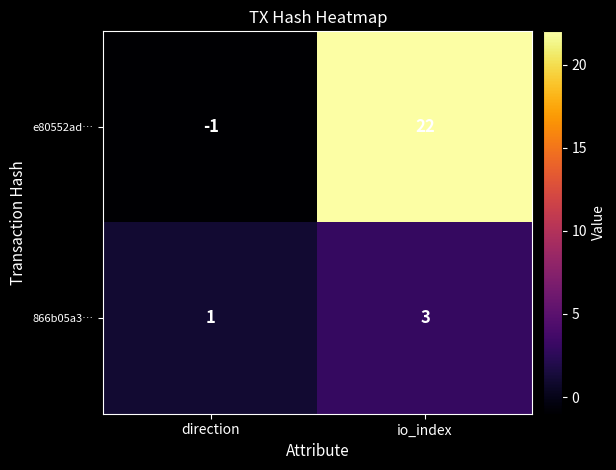

How many series are shown in this chart?

2